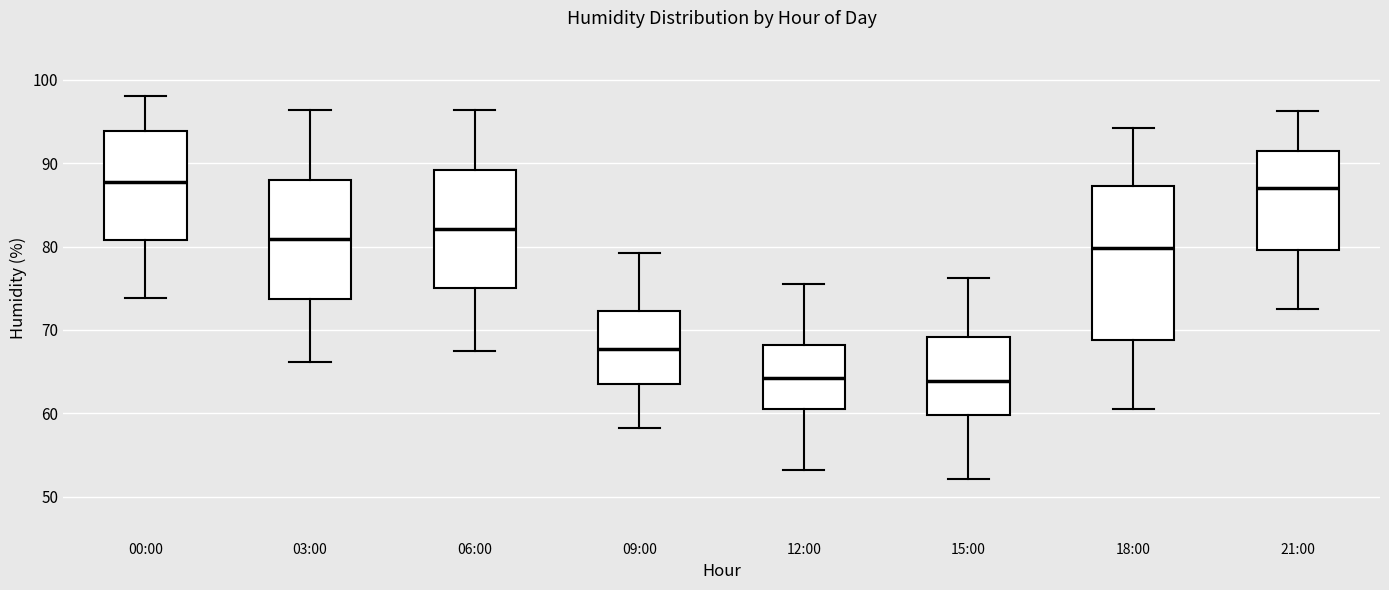

Where does the upper whisker of the box for 18:00 end on the y-axis? The values are not printed on the chart, so give them approximately, as read against the axis.

94